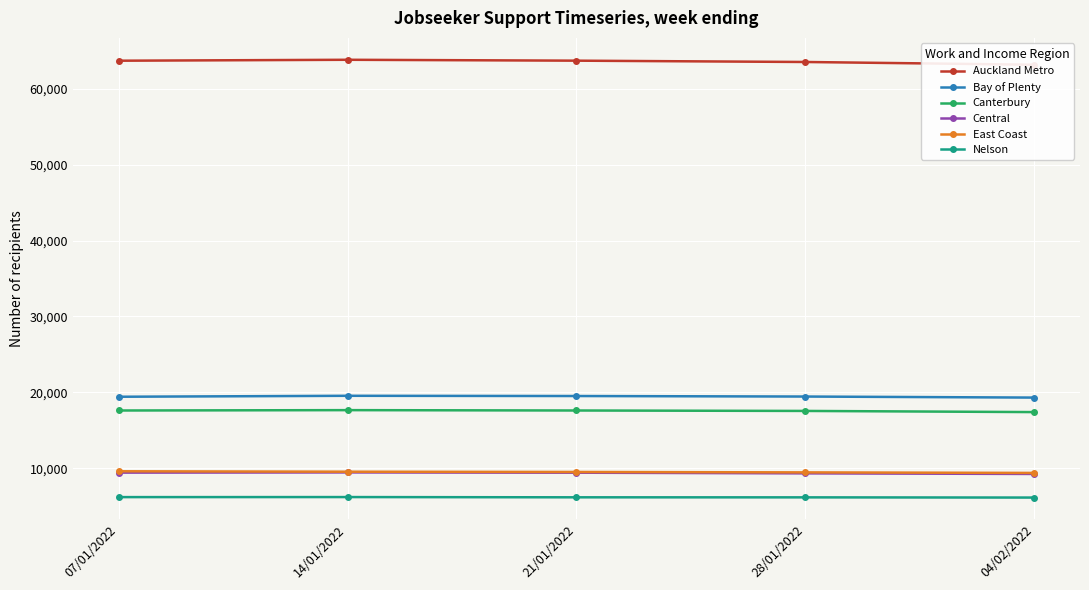

What is the difference between the maximum and minimum values in the Auckland Metro series?

651